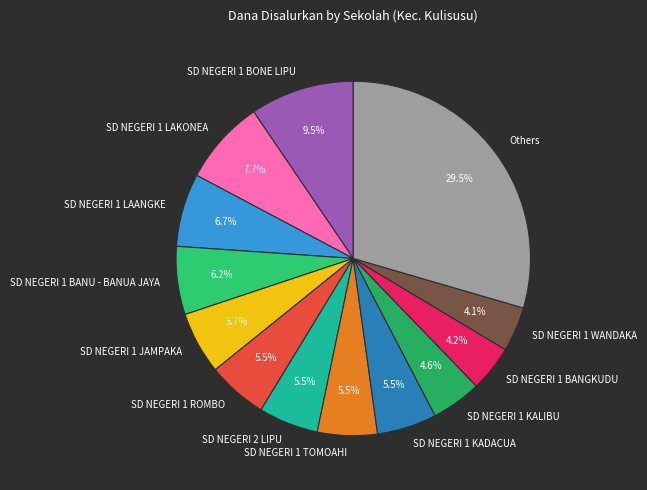

Combined, what portion of the pie is SD NEGERI 1 LAKONEA and SD NEGERI 1 TOMOAHI?

13.2%